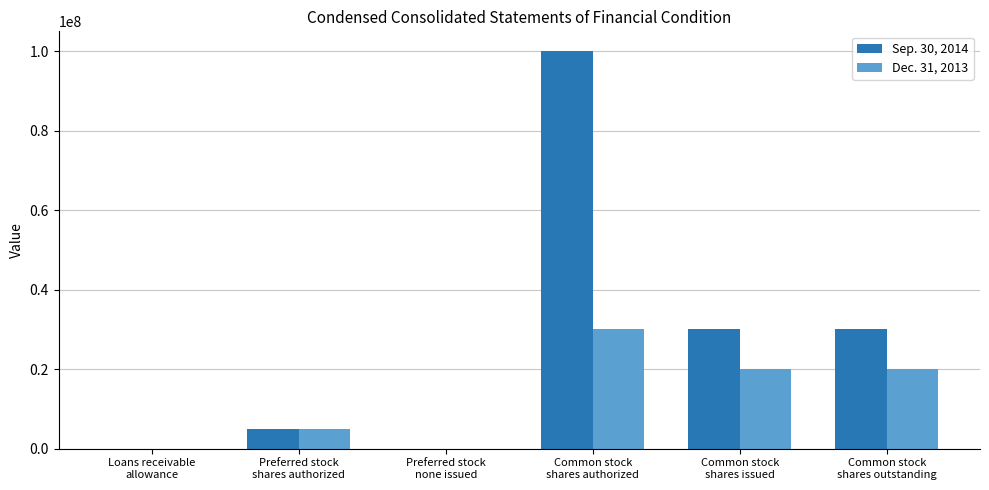

Which series has the largest total across all categories?

Sep. 30, 2014